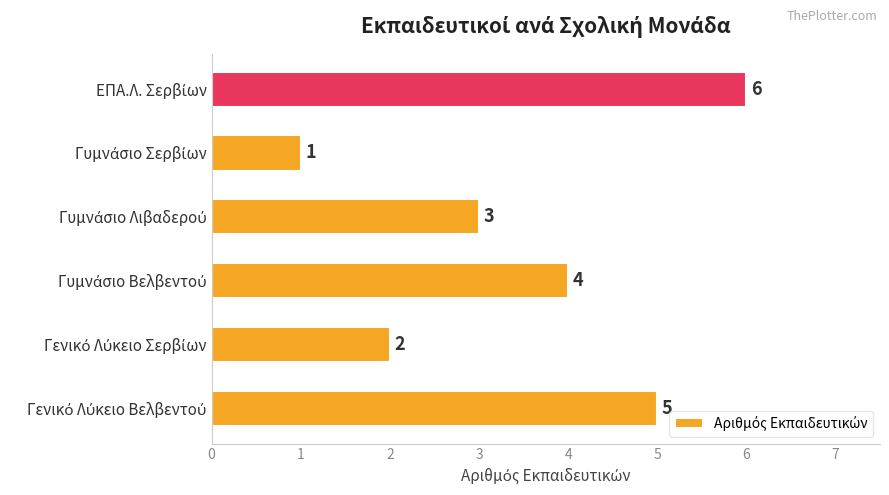

What is the sum of all values?

21